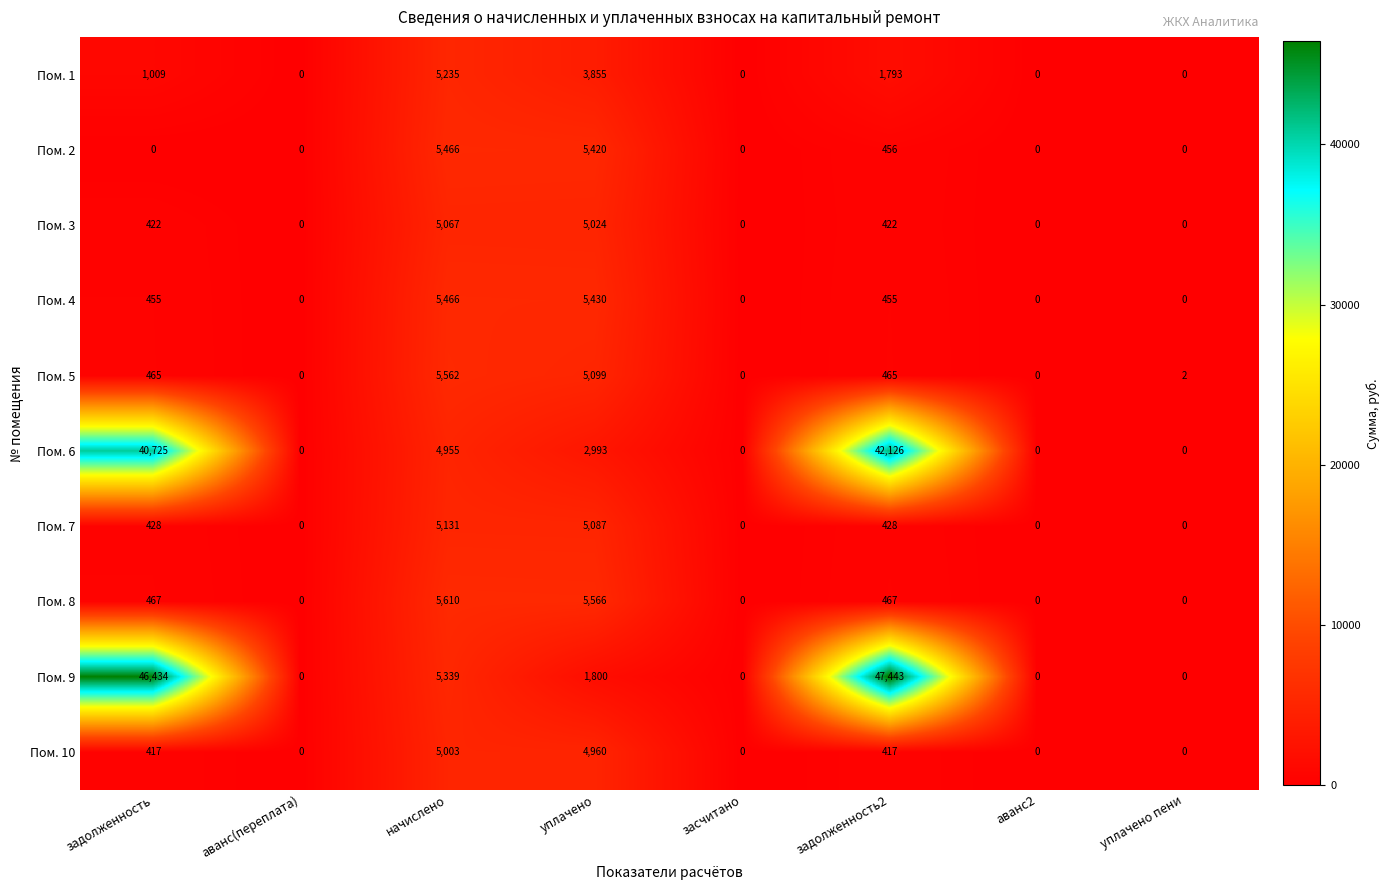

Rank the series at уплачено from lowest to highest value.

Пом. 9, Пом. 6, Пом. 1, Пом. 10, Пом. 3, Пом. 7, Пом. 5, Пом. 2, Пом. 4, Пом. 8